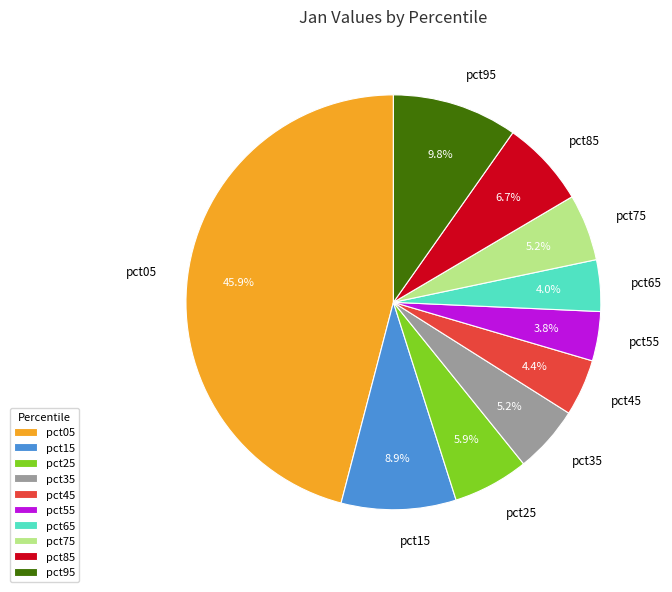

To the nearest percent, what is the difference between the largest and smallest slice percentages?

42%